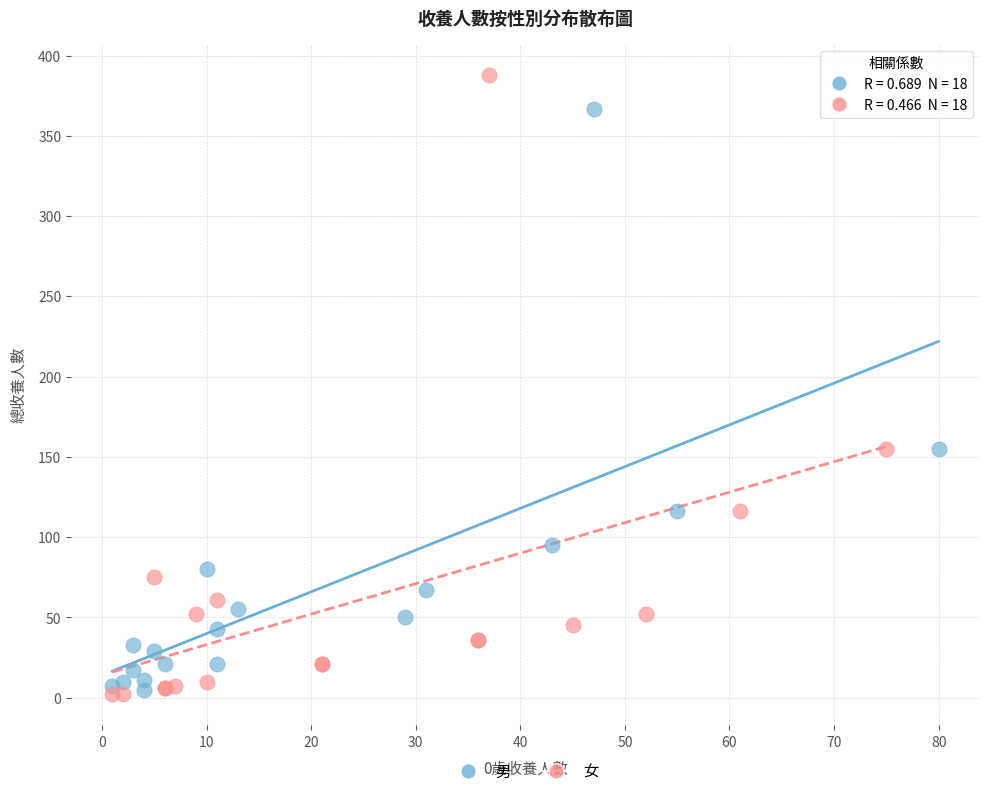

Which series has the largest Y range (max minus min)?

女